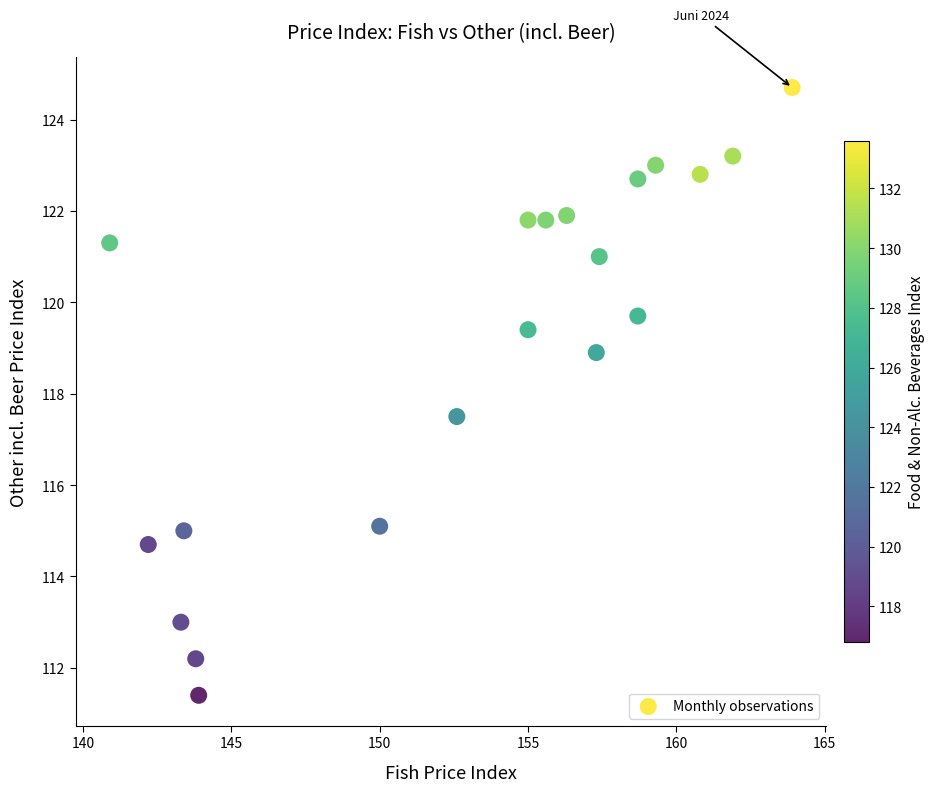

What is the range of X values (max minus min)?

23.0